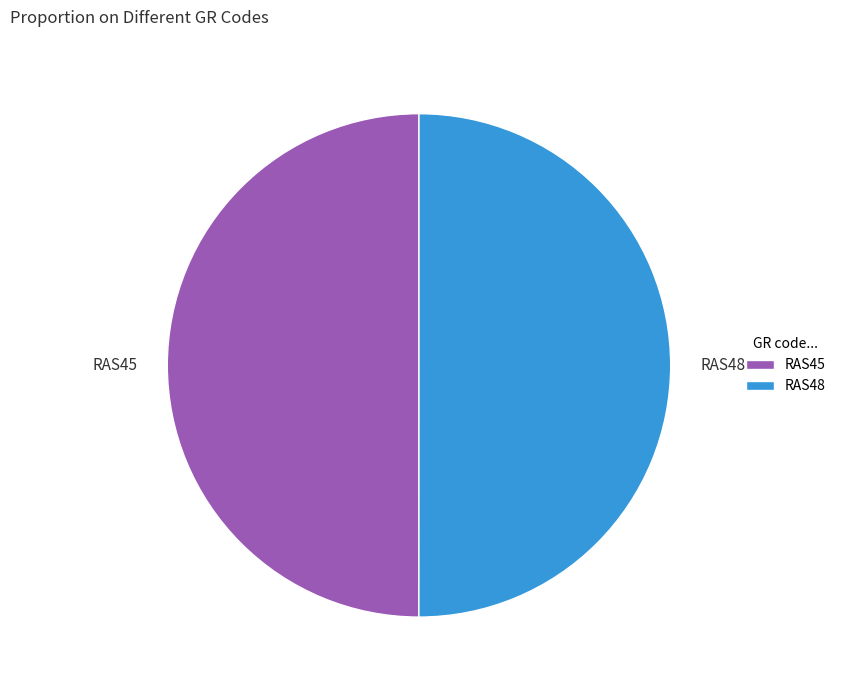

Do RAS45 and RAS48 together represent more than half of the pie?

Yes